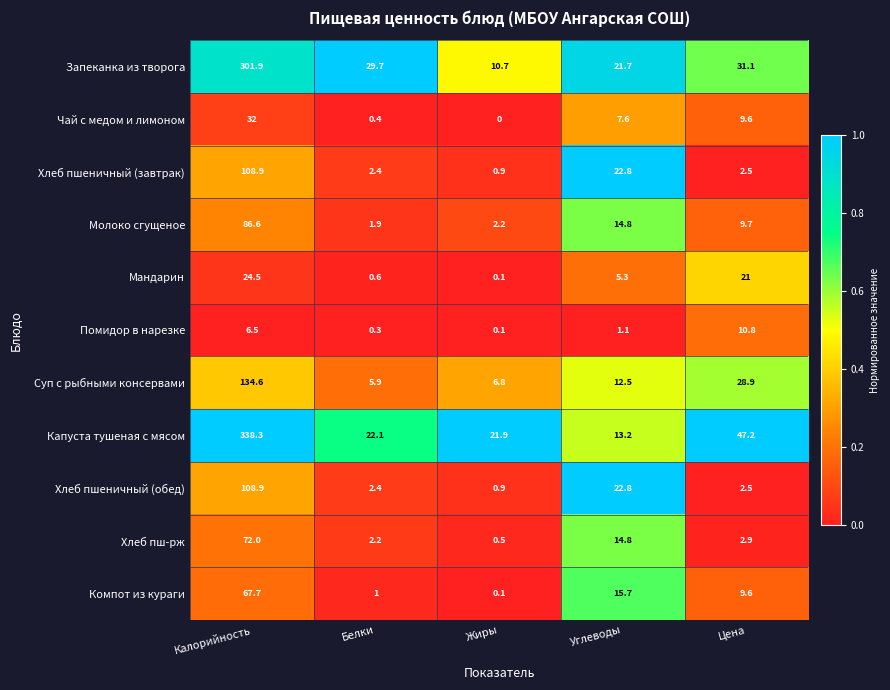

The value of Хлеб пшеничный (завтрак) at Углеводы is 38.9. True or false?

False